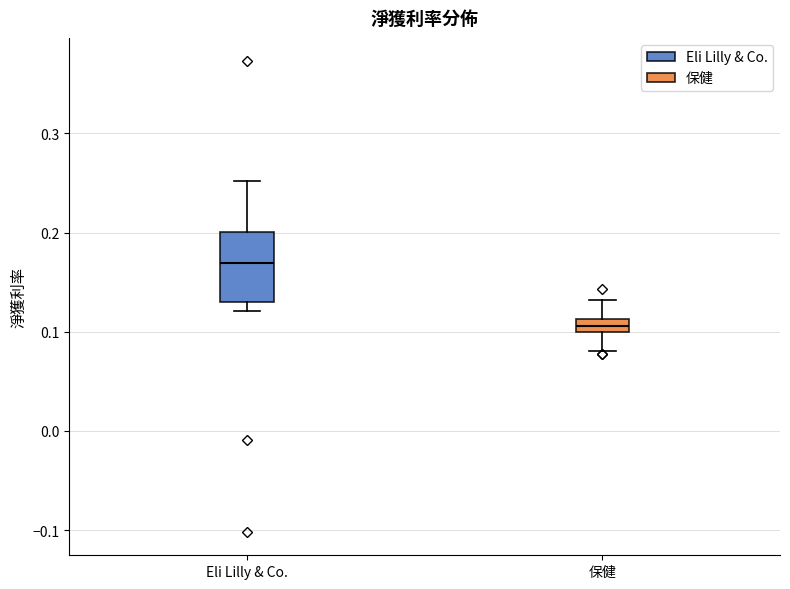

Where is the upper edge of the box for Eli Lilly & Co. on the y-axis? The values are not printed on the chart, so give them approximately, as read against the axis.

0.20